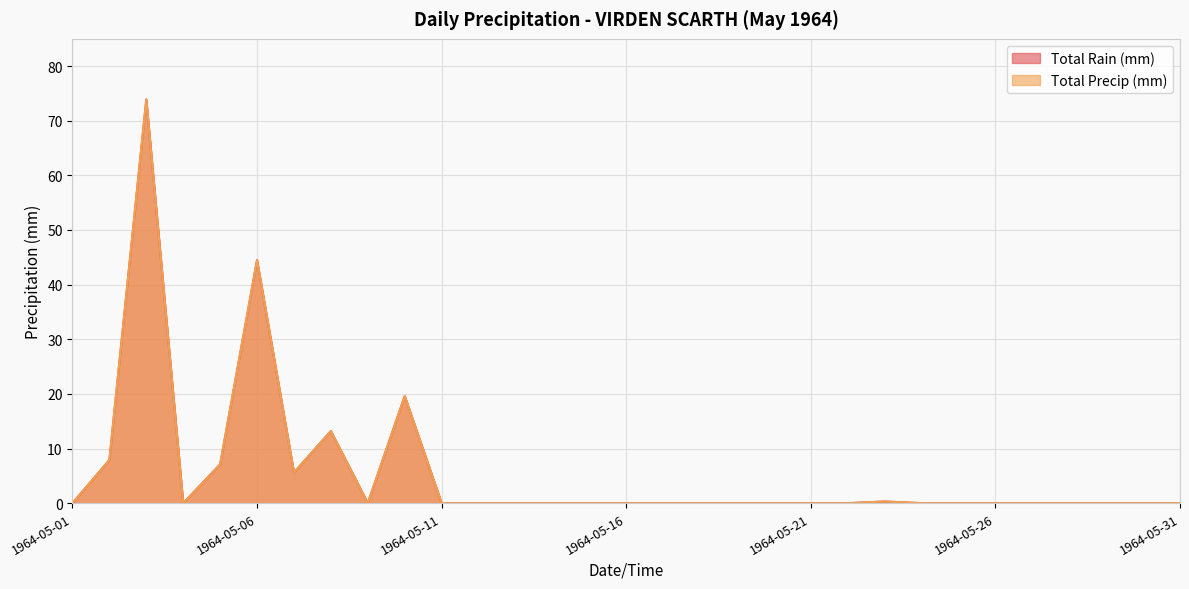

Does the chart display data point markers on the line(s)?

No